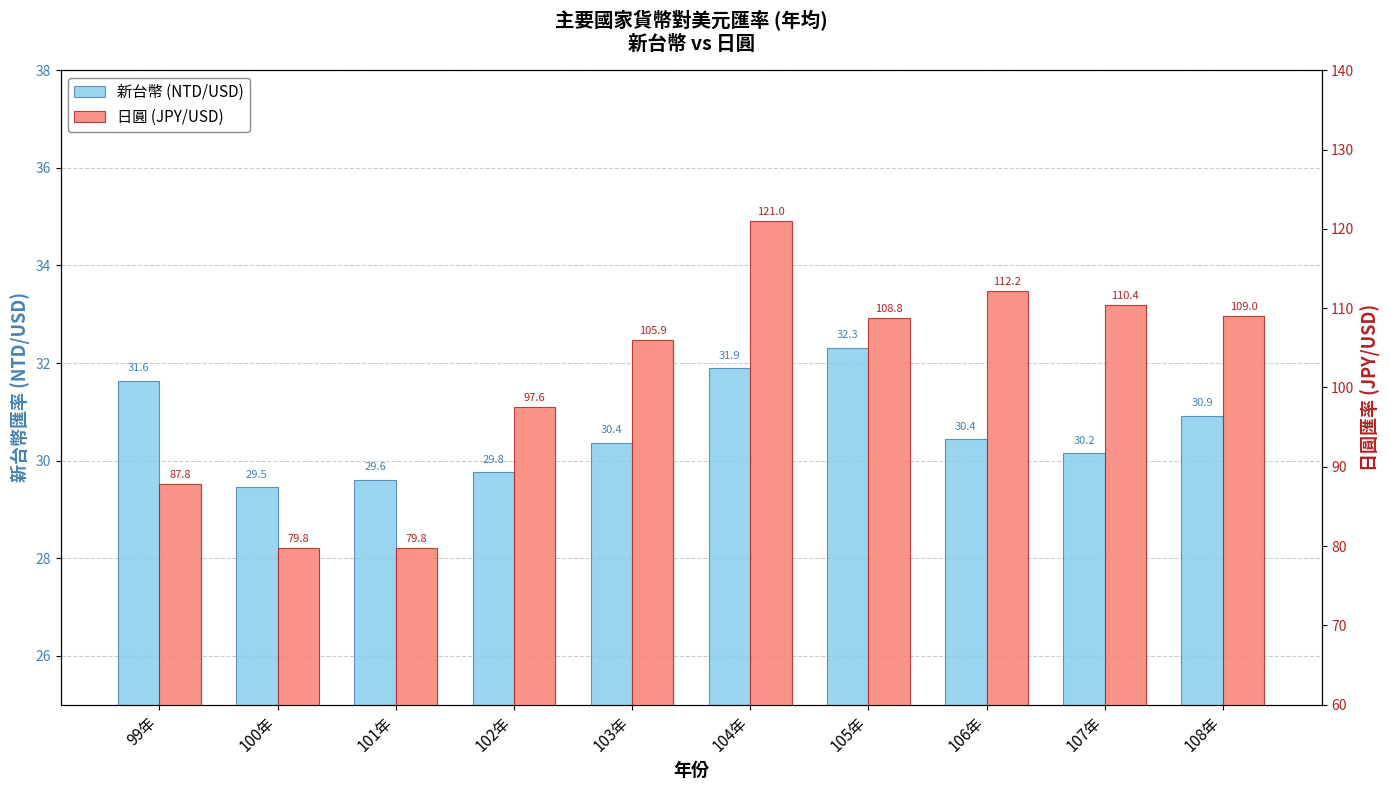

What is the average value of the 日圓 (JPY/USD) series?

101.2